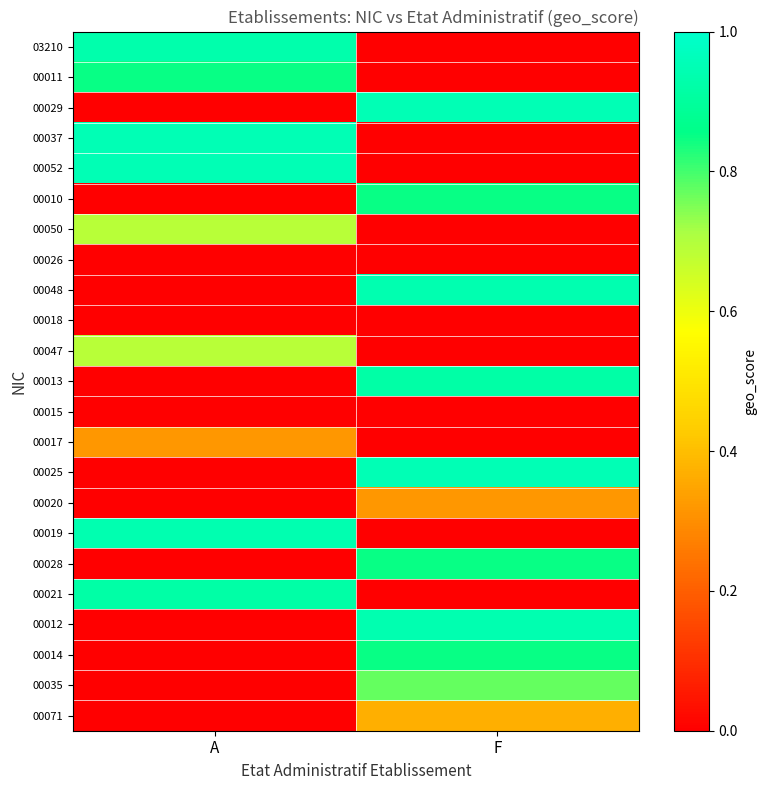

What is the difference between the highest and lowest values at F?

0.9